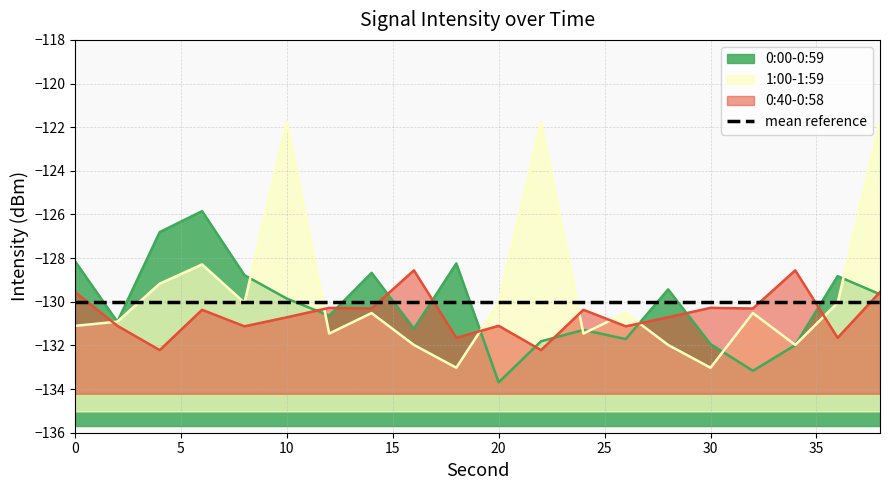

The 0:00-0:59 series shows -80.4 at 10. True or false?

False